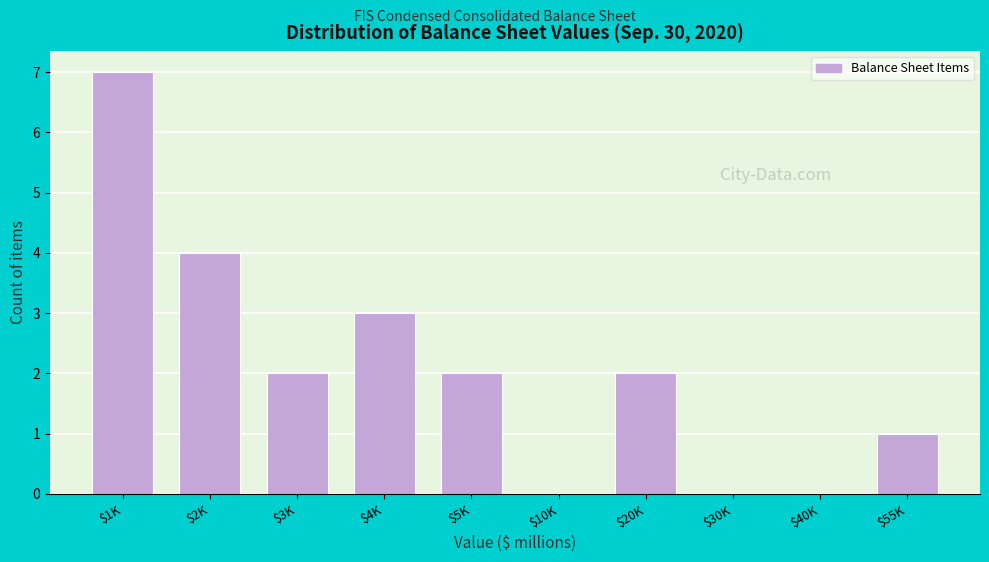

The value at $4K is 3. True or false?

True